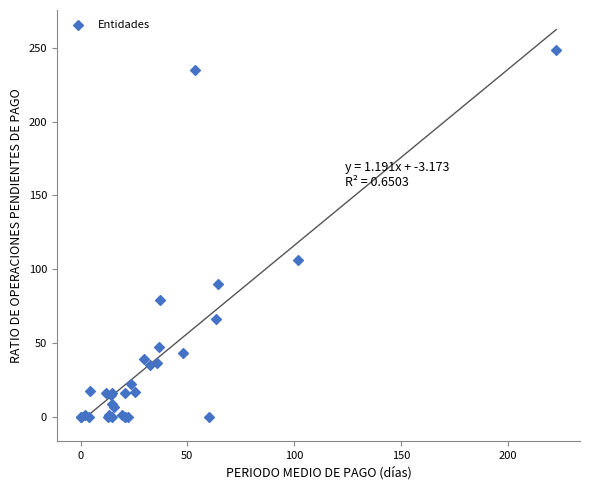

What Y value in the scatter plot is closest to 124?

106.0